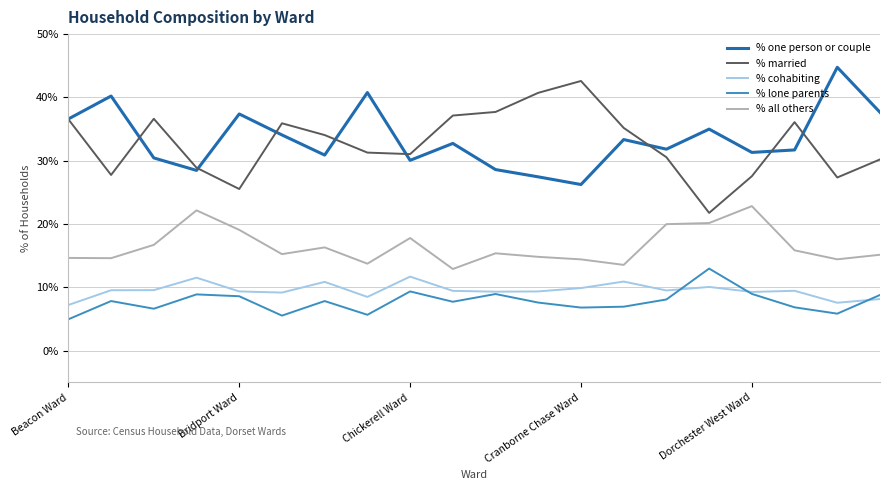

True or false: % all others and % married intersect in this chart.

False